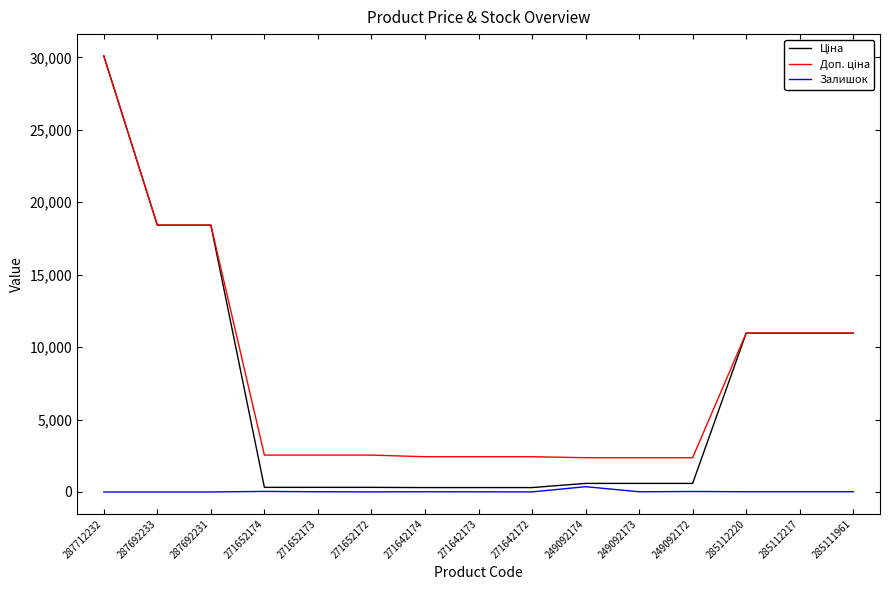

What is the spread (max minus min) of values at 249092172?

2333.5